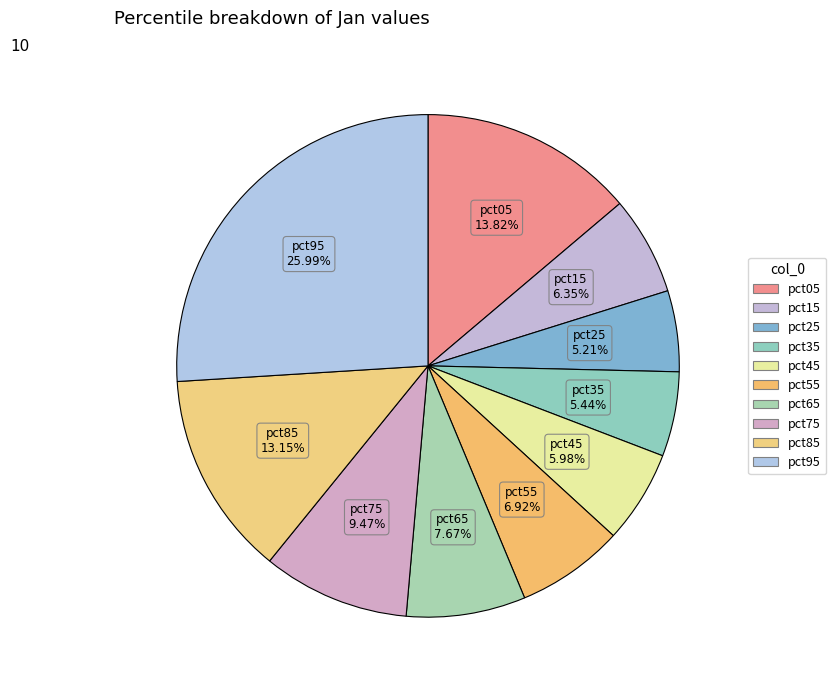

How many slices are in this pie chart?

10